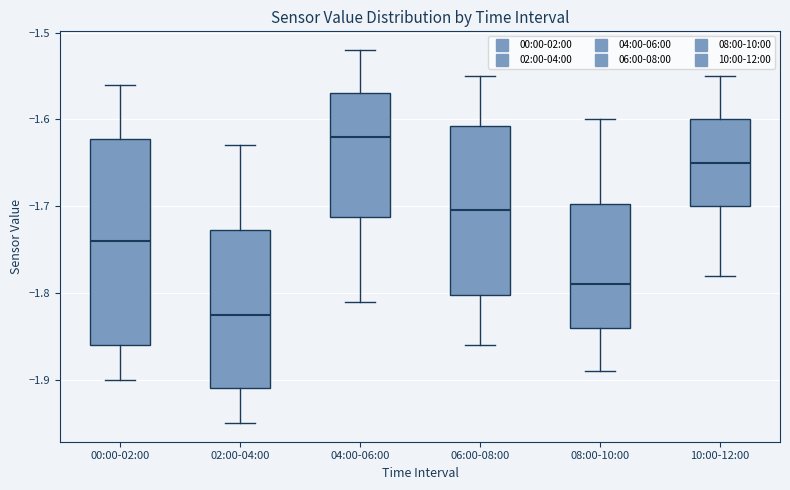

Where is the upper edge of the box for 00:00-02:00 on the y-axis? The values are not printed on the chart, so give them approximately, as read against the axis.

-1.62